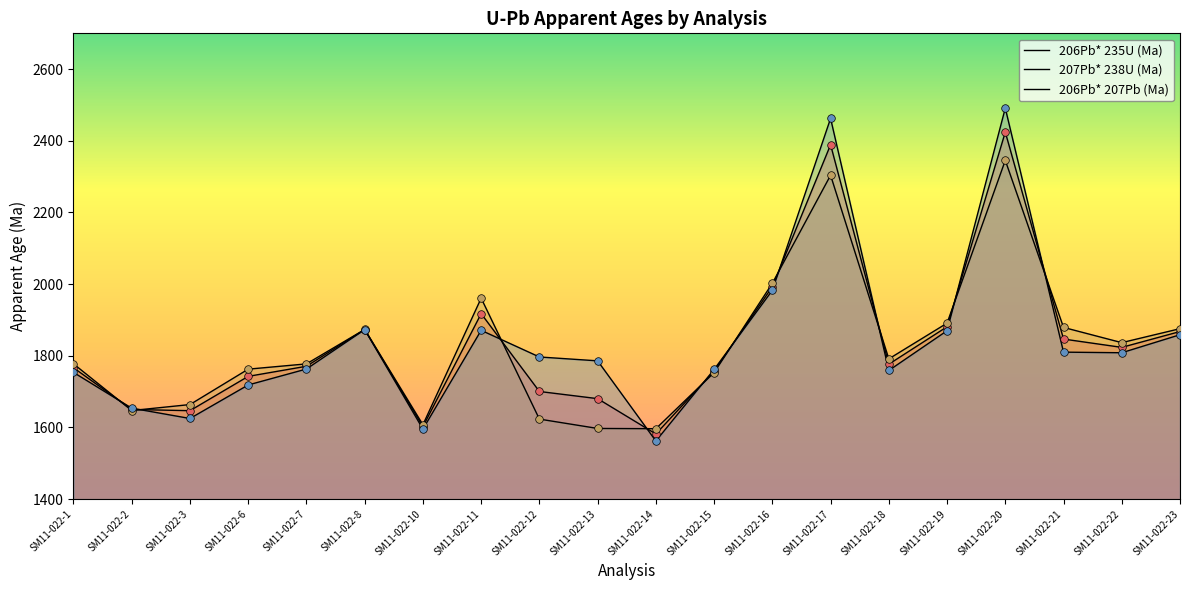

Which series has the largest total across all categories?

206Pb* 207Pb (Ma)